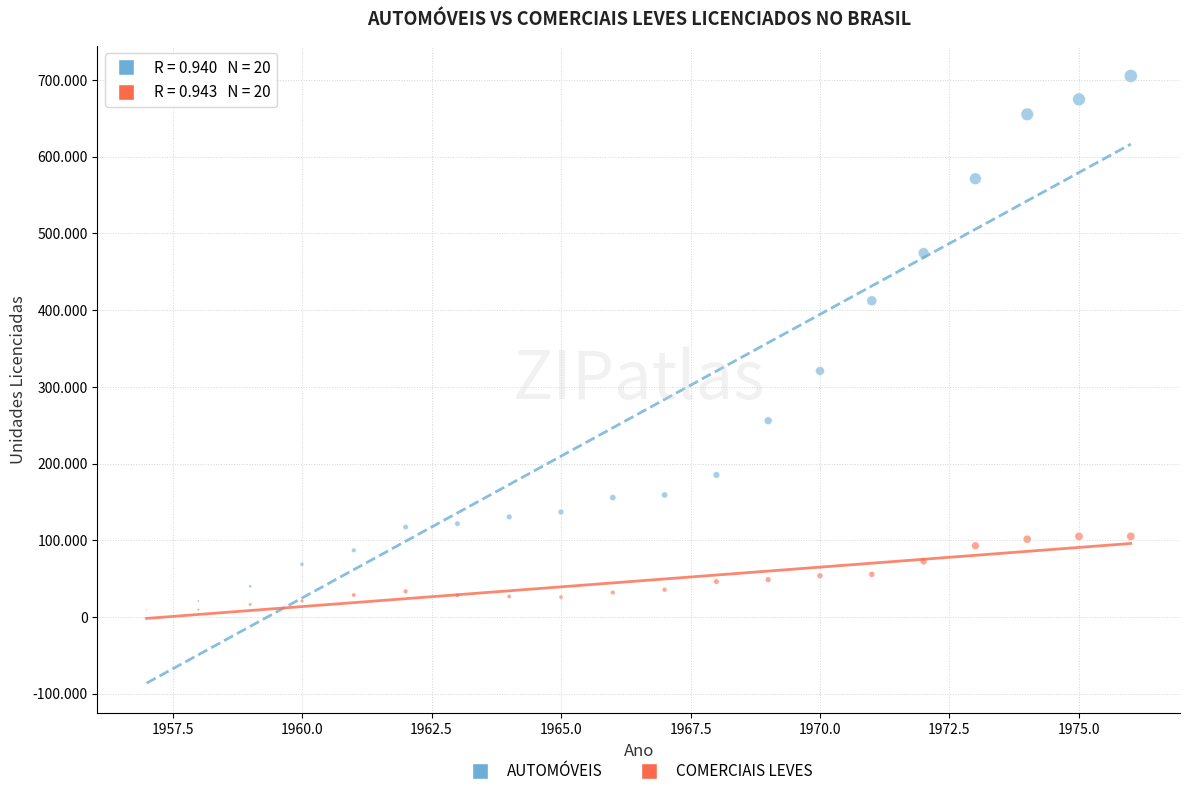

Which series reaches the minimum Y coordinate?

COMERCIAIS LEVES